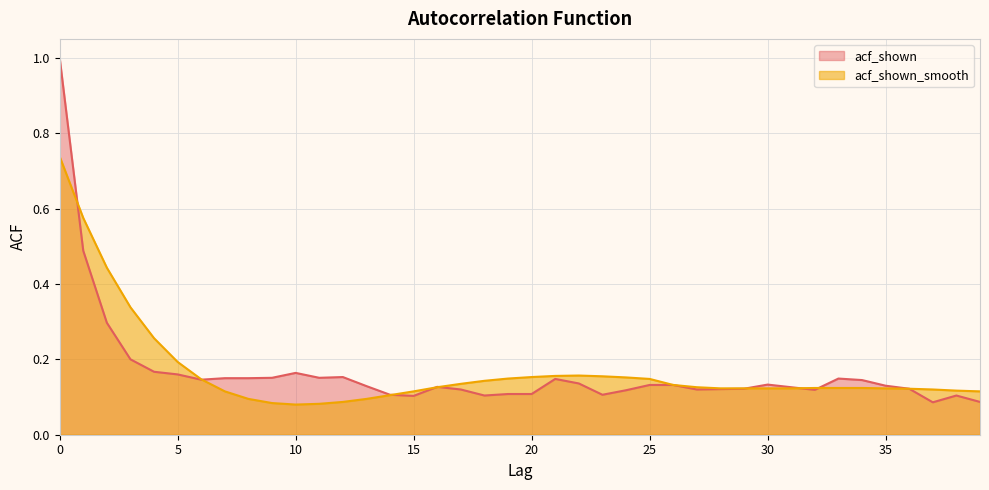

How many interior local valleys does the acf_shown_smooth series have?

1